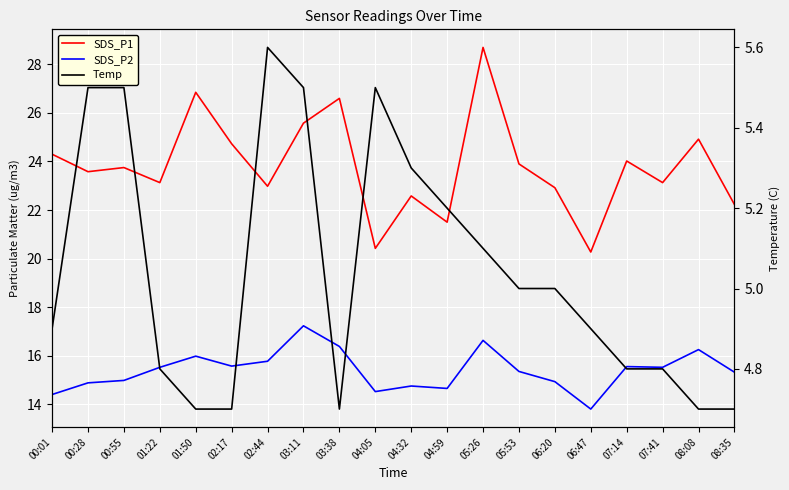

What is the sum of the Temp values at 08:08 and 00:28?

10.2